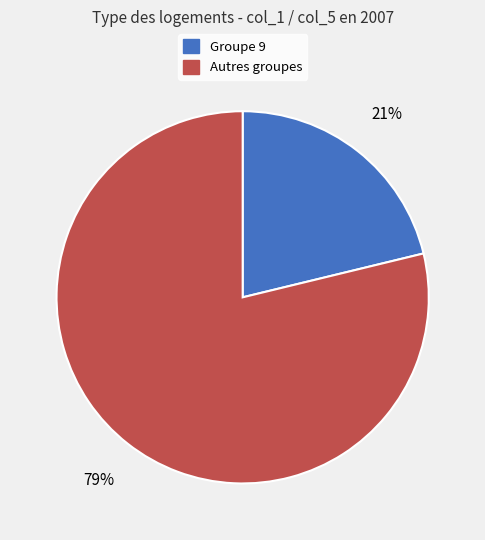

To the nearest percent, what is the difference between the largest and smallest slice percentages?

58%